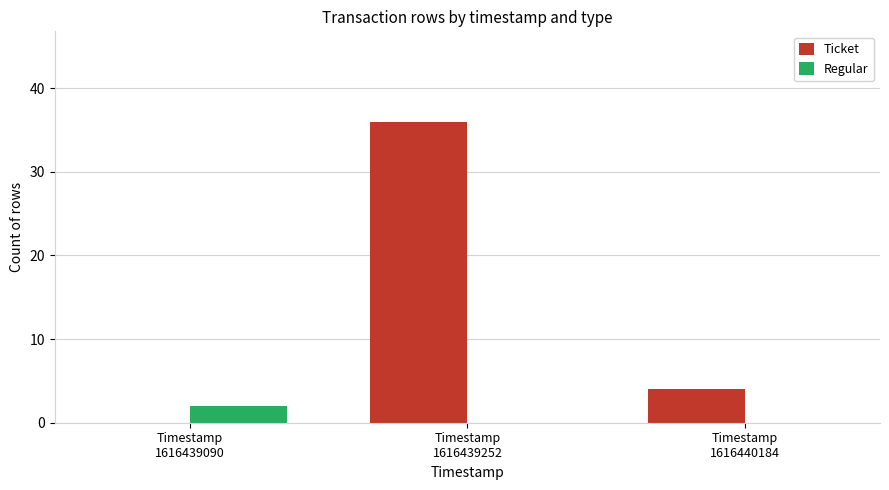

Which series has the widest spread of values?

Ticket